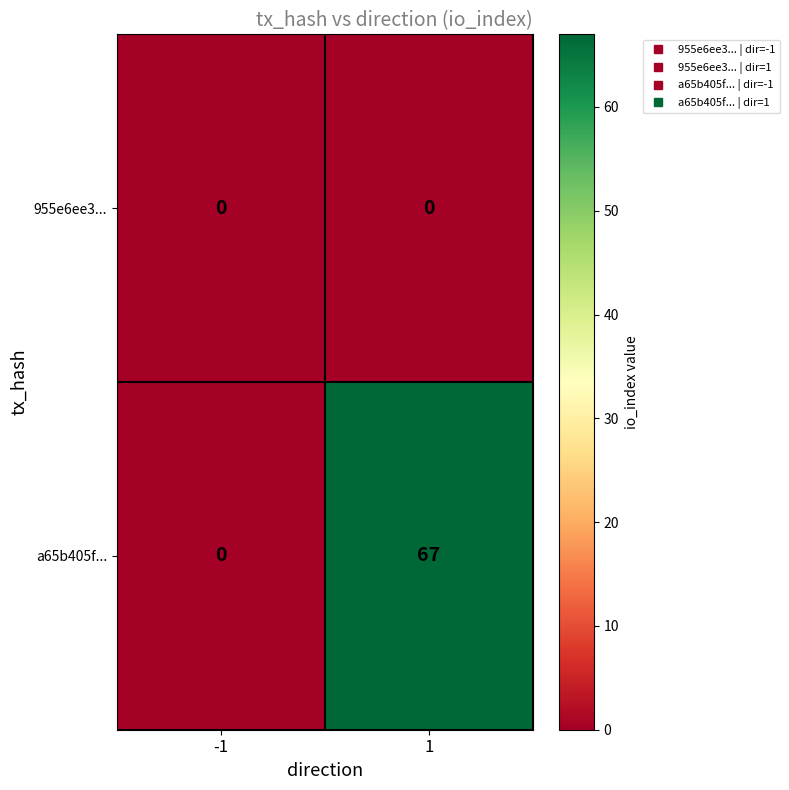

Count the number of data series in this chart.

2